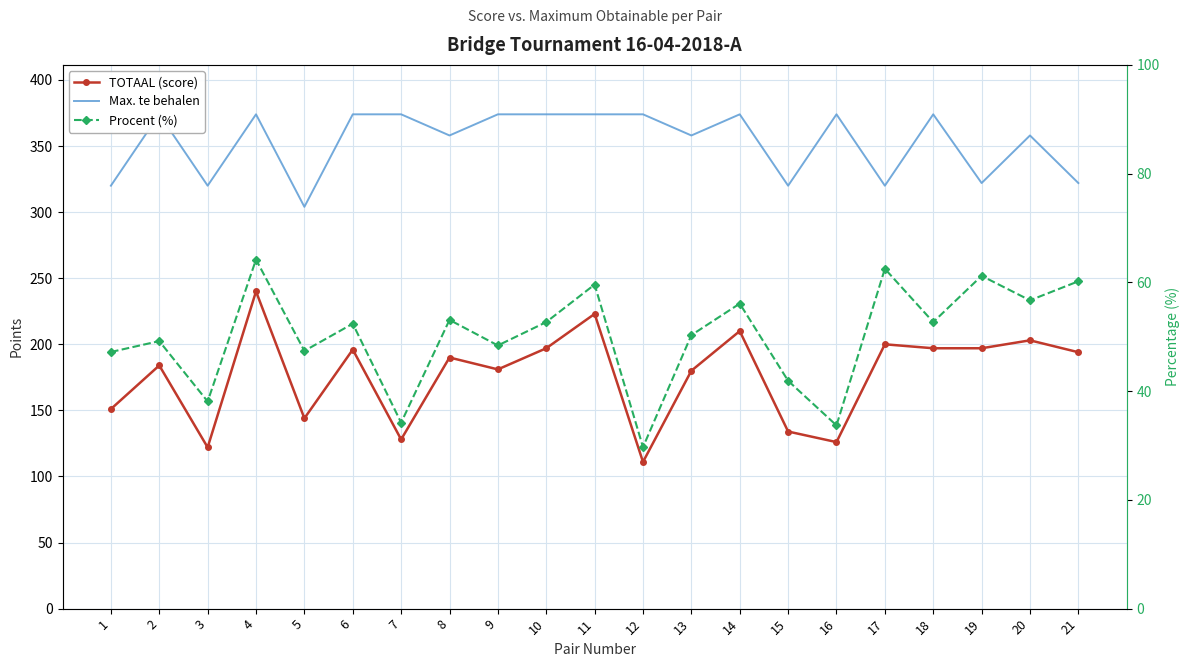

Which series has the widest spread of values?

TOTAAL (score)